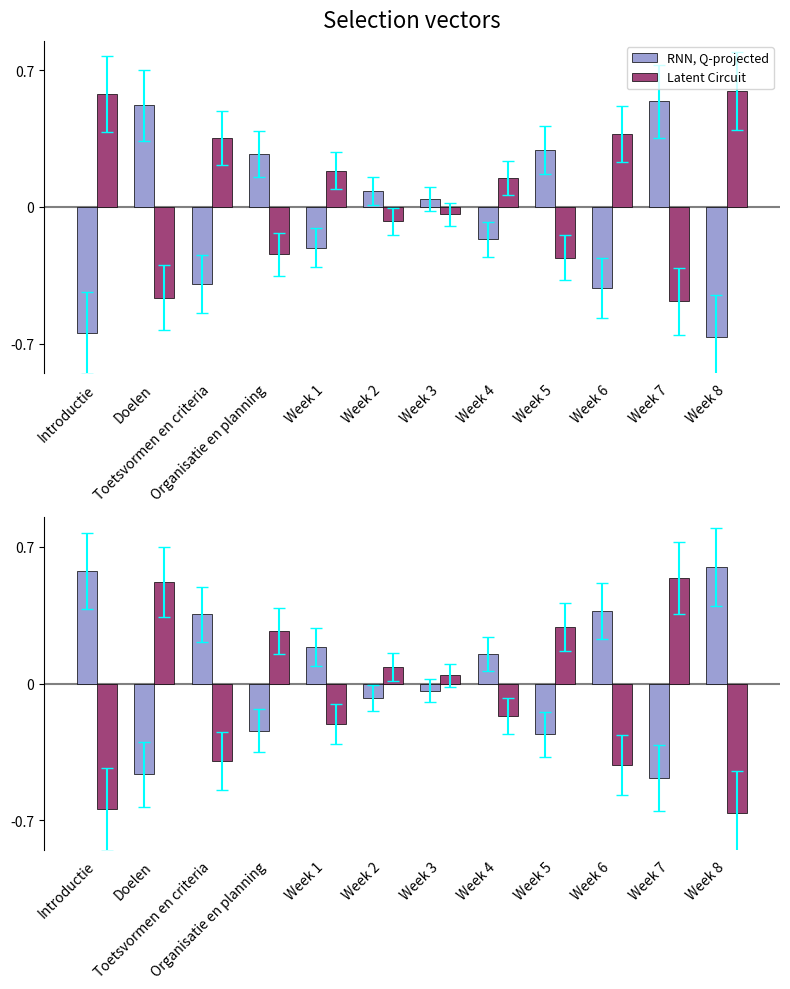

What is the value of the Latent Circuit bar at the 2nd from the left?

0.5